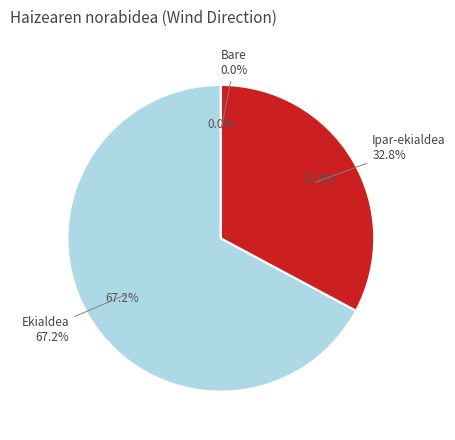

True or false: Bare accounts for 0% of the total.

True